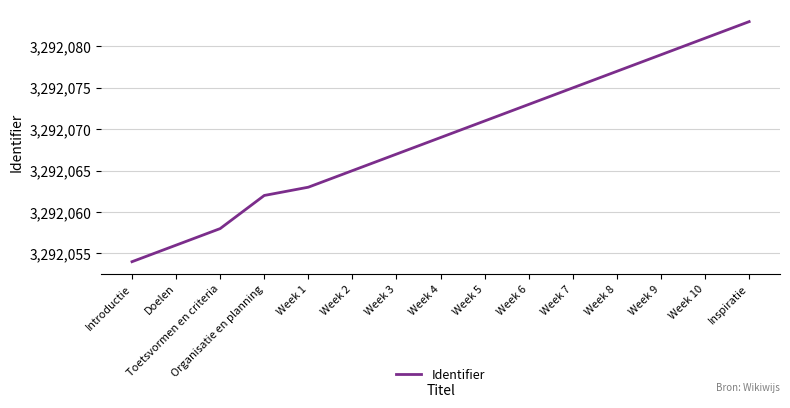

Between Inspiratie and Week 10, which is larger?

Inspiratie